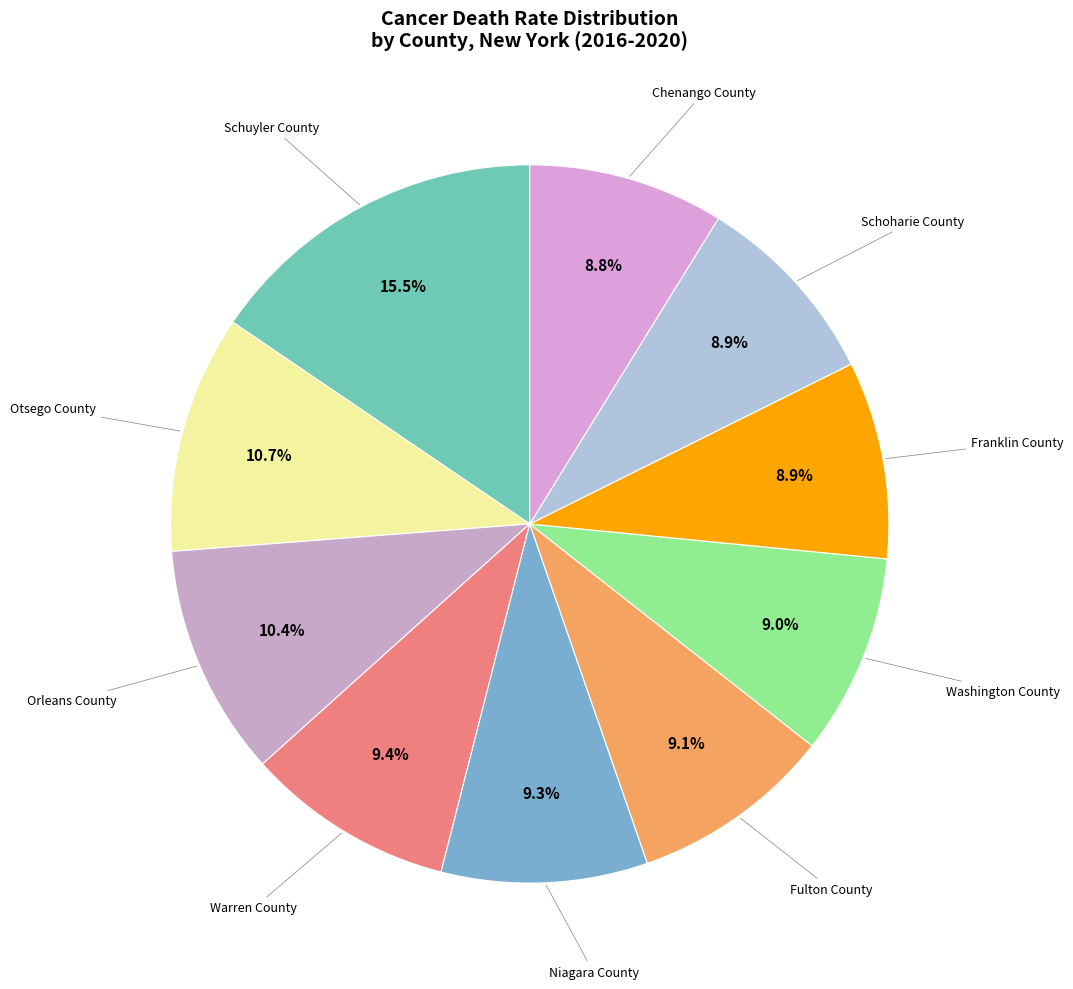

Count the number of slices in the pie.

10